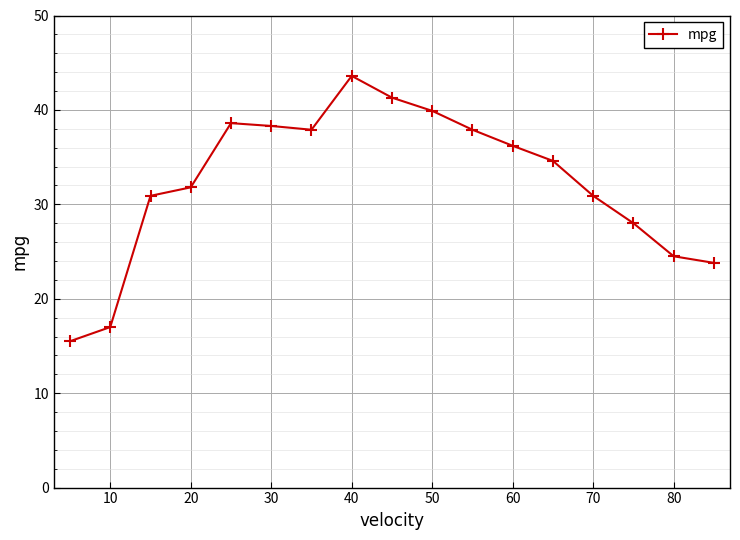

What is the smallest value displayed?

15.5